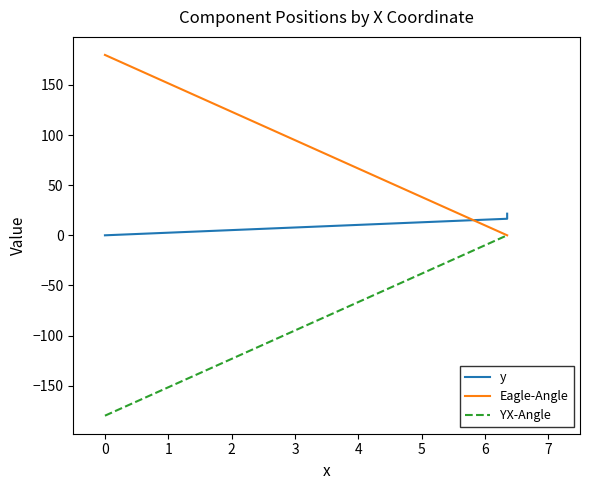

The value of y at 1 is 31.3. True or false?

False